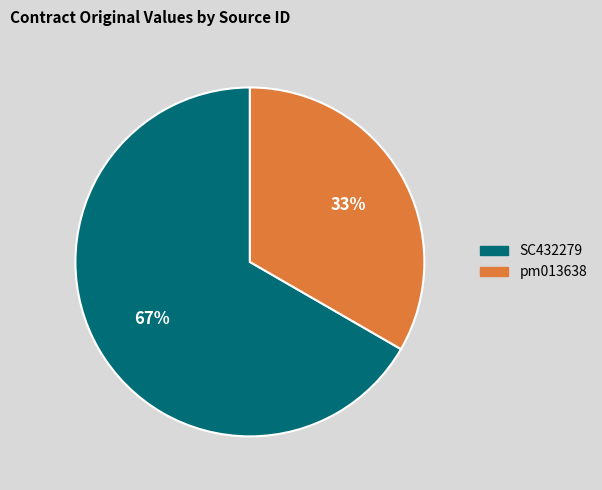

Is there any slice that represents more than half of the pie?

Yes